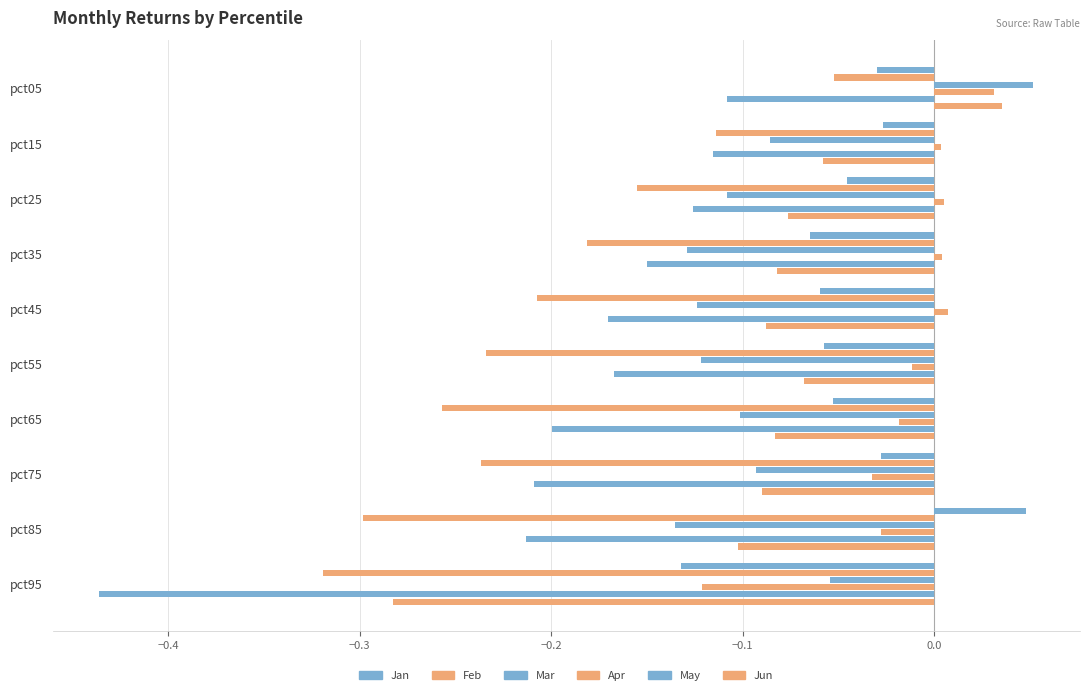

Count the number of categories in the chart.

10